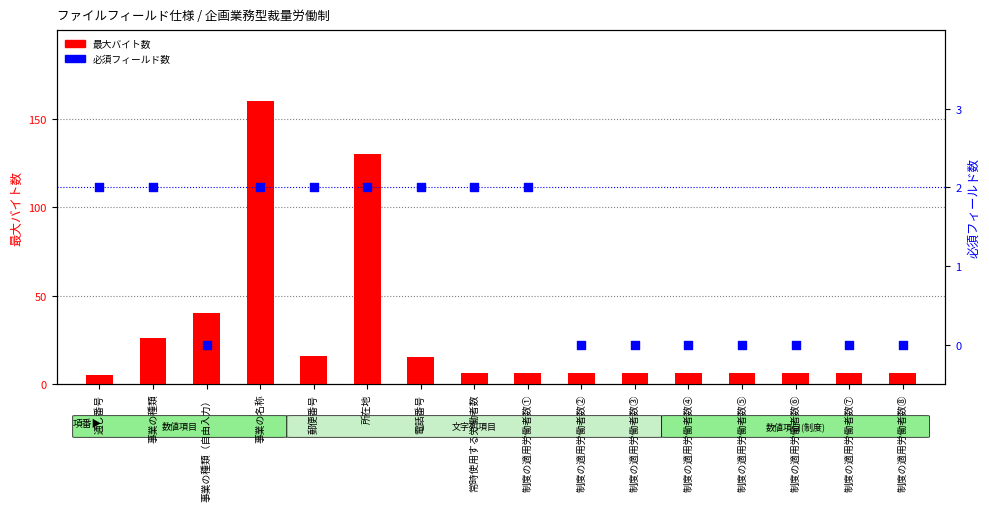

Is the value of 最大バイト数 at 制度の適用労働者数④ greater than the value of 必須フィールド数 at 制度の適用労働者数⑦?

Yes